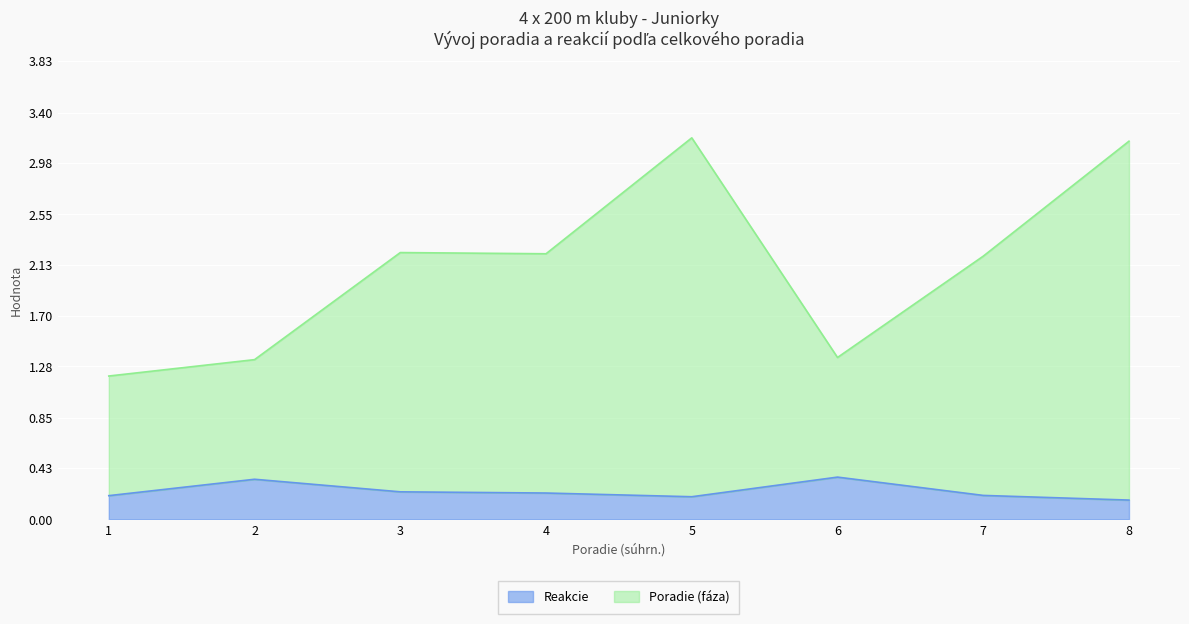

Is it true that Poradie (fáza) equals 1.4 at 7?

False